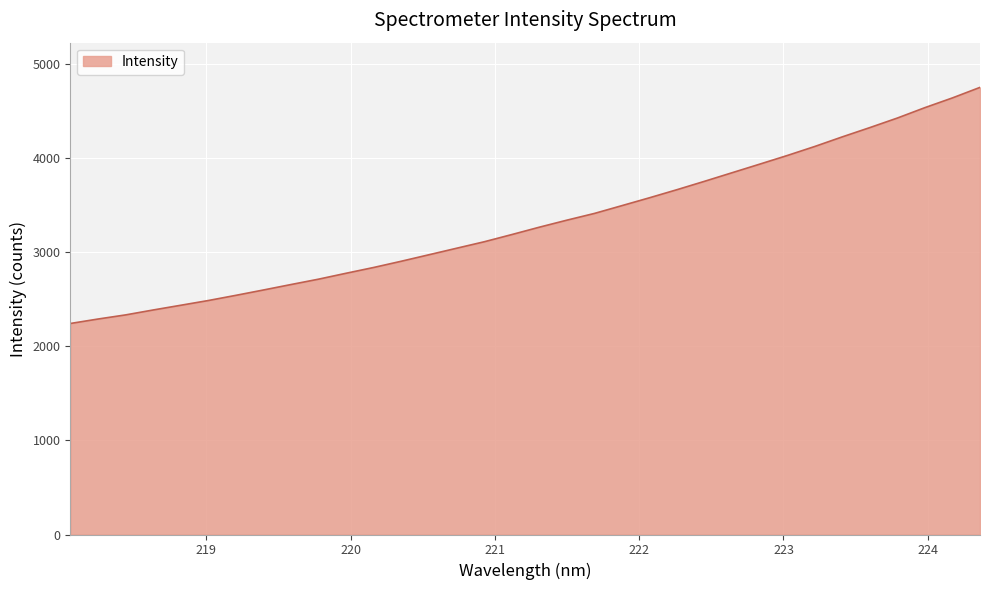

What is the smallest value displayed?

2240.6